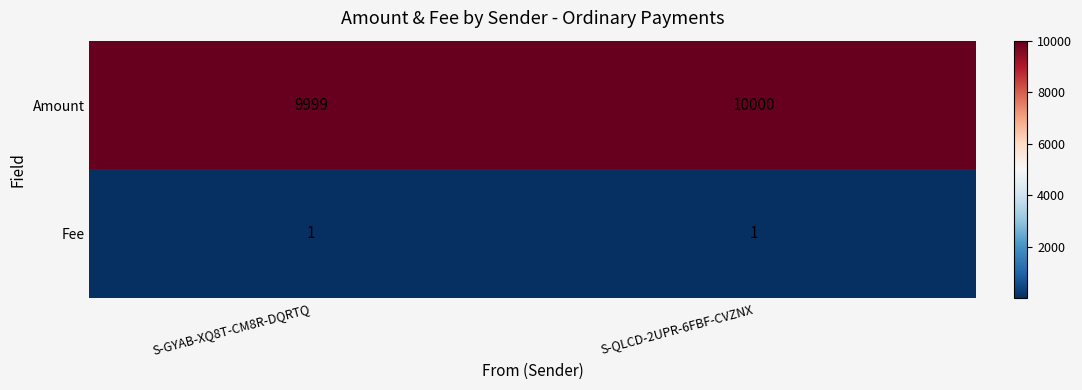

What is the minimum value shown in the chart?

1